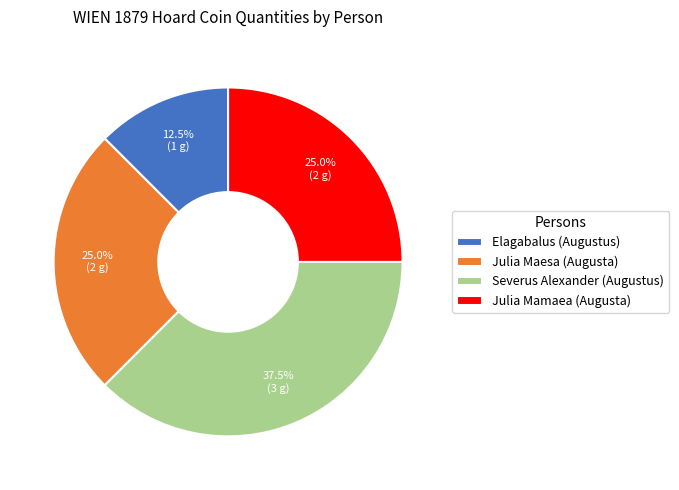

Is it true that Julia Maesa (Augusta) is 35% of the pie?

False